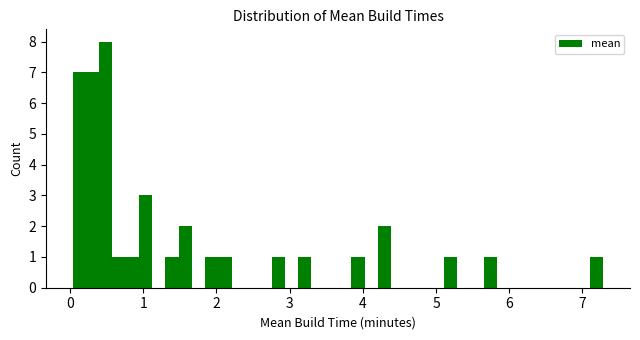

Around what value on the x-axis is the tallest bar? Give the approximate position of its centre, as read against the axis.

0.5